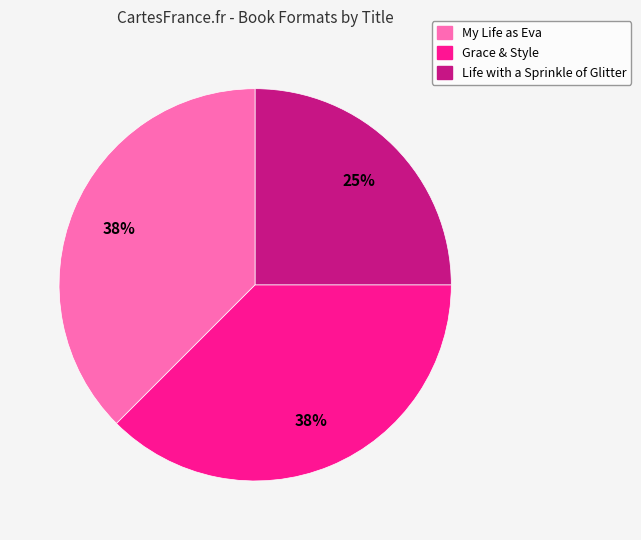

What is the smallest slice in the pie chart?

Life with a Sprinkle of Glitter